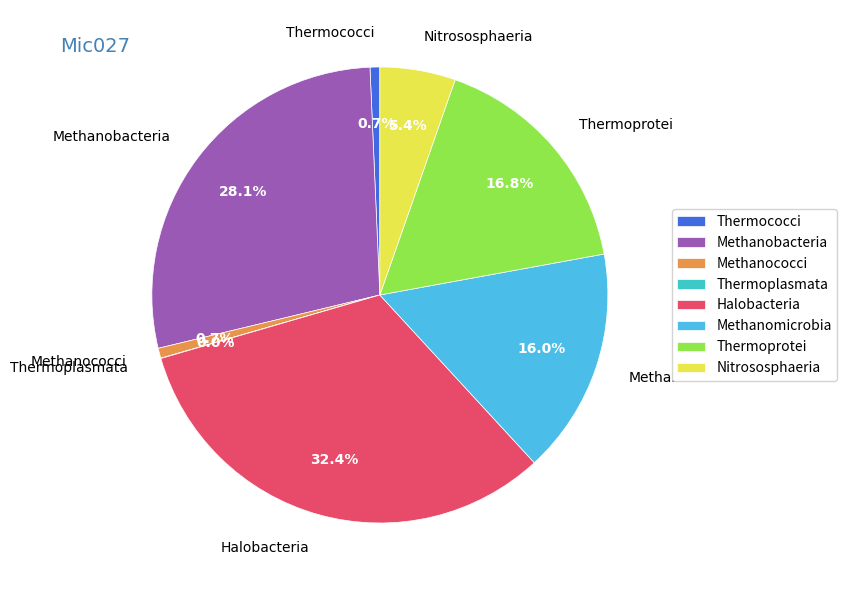

Which slice is the largest?

Halobacteria